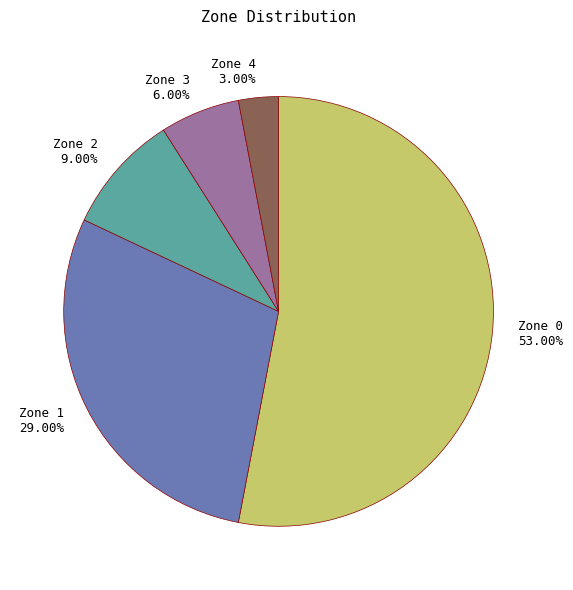

To the nearest percent, what is the difference between the Zone 3 and Zone 0 slice percentages?

47%